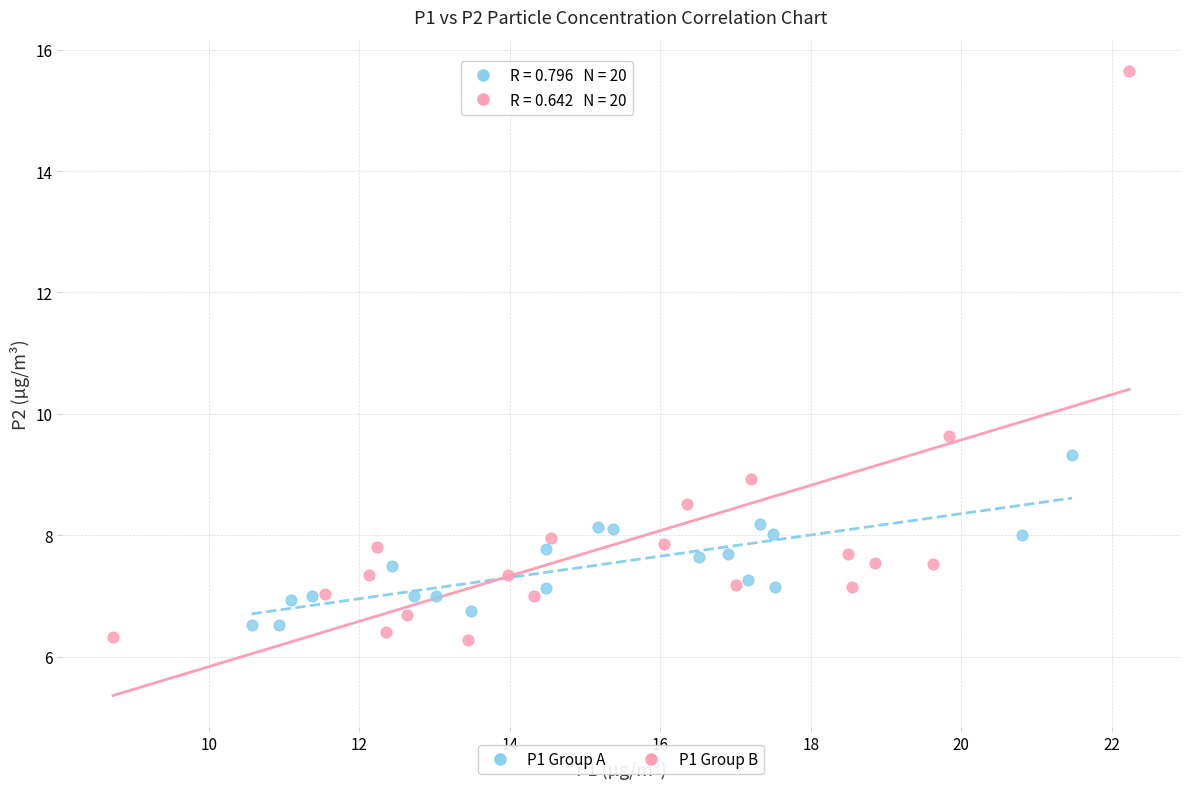

Which series has the largest Y range (max minus min)?

P1 Group B